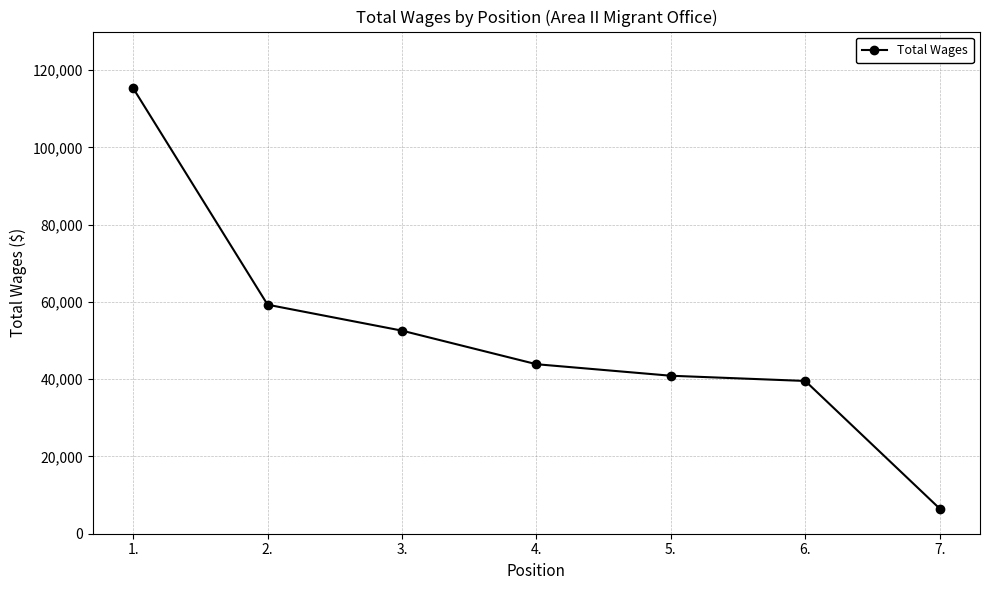

What is the value of the 5th point from the left?

40899